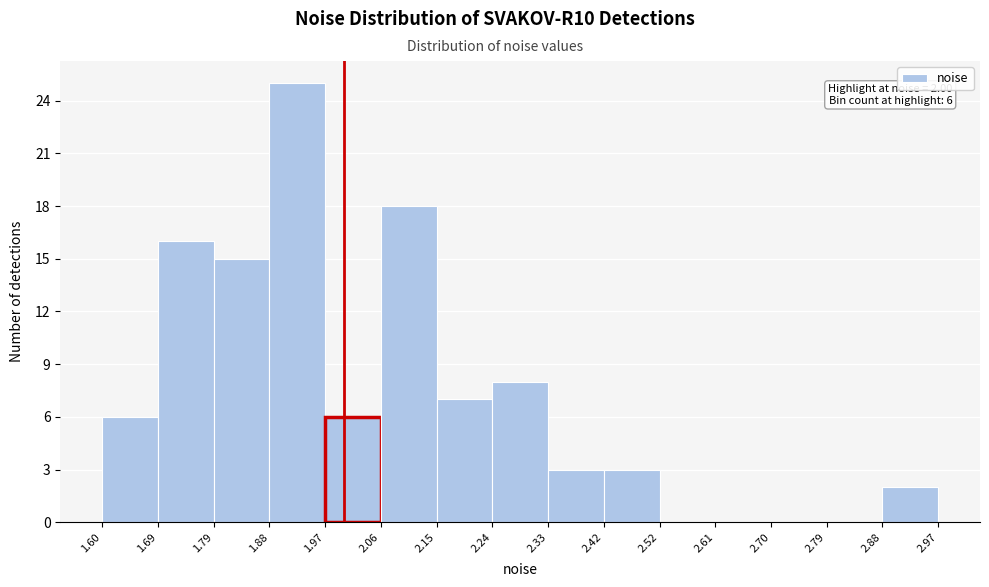

Over which range of the x-axis is the bar tallest?

1.88 to 1.97